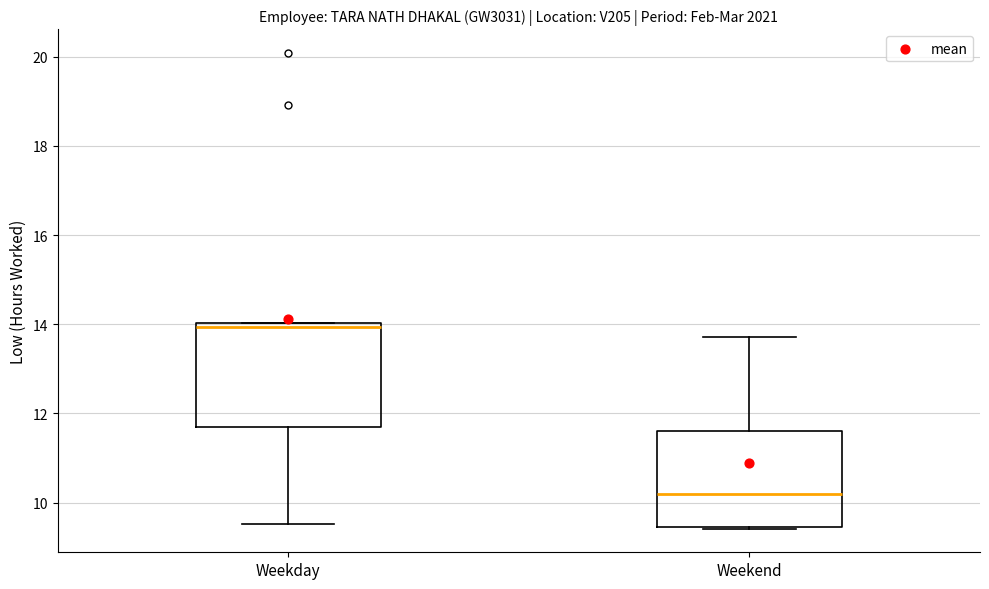

Which box's median line is the highest?

Weekday